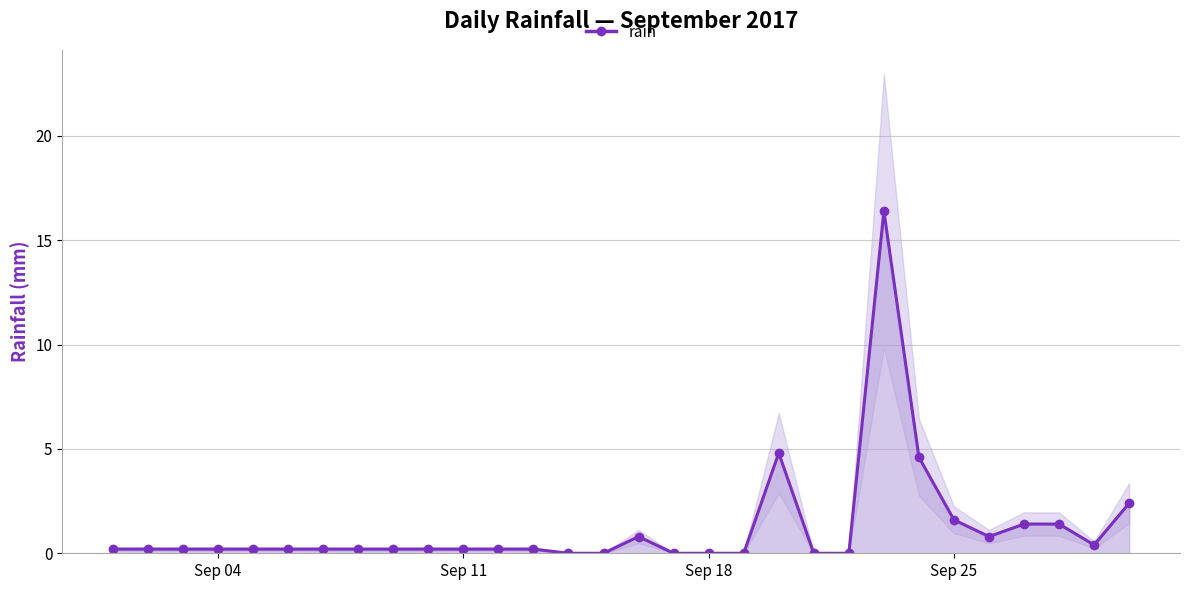

Reading left to right, extract all data points from this chart.

0.2	0.2	0.2	0.2	0.2	0.2	0.2	0.2	0.2	0.2	0.2	0.2	0.2	0.0	0.0	0.8	0.0	0.0	0.0	4.8	0.0	0.0	16.4	4.6	1.6	0.8	1.4	1.4	0.4	2.4